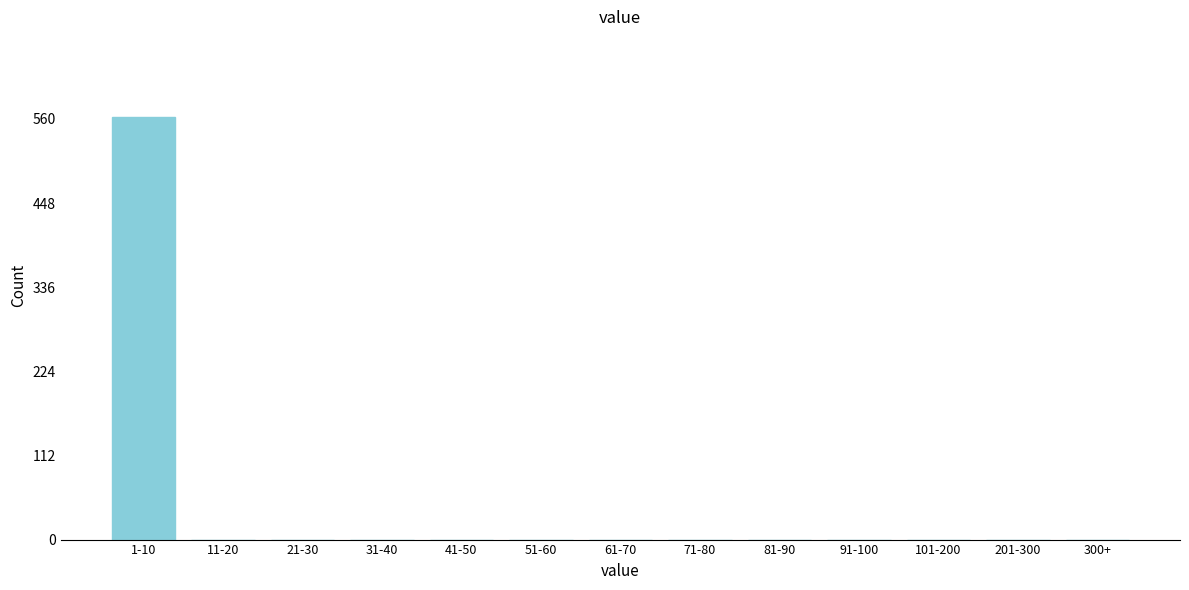

Reading right to left, transcribe all the data shown in this chart.

300+=0	201-300=0	101-200=0	91-100=0	81-90=0	71-80=0	61-70=0	51-60=0	41-50=0	31-40=0	21-30=0	11-20=0	1-10=563